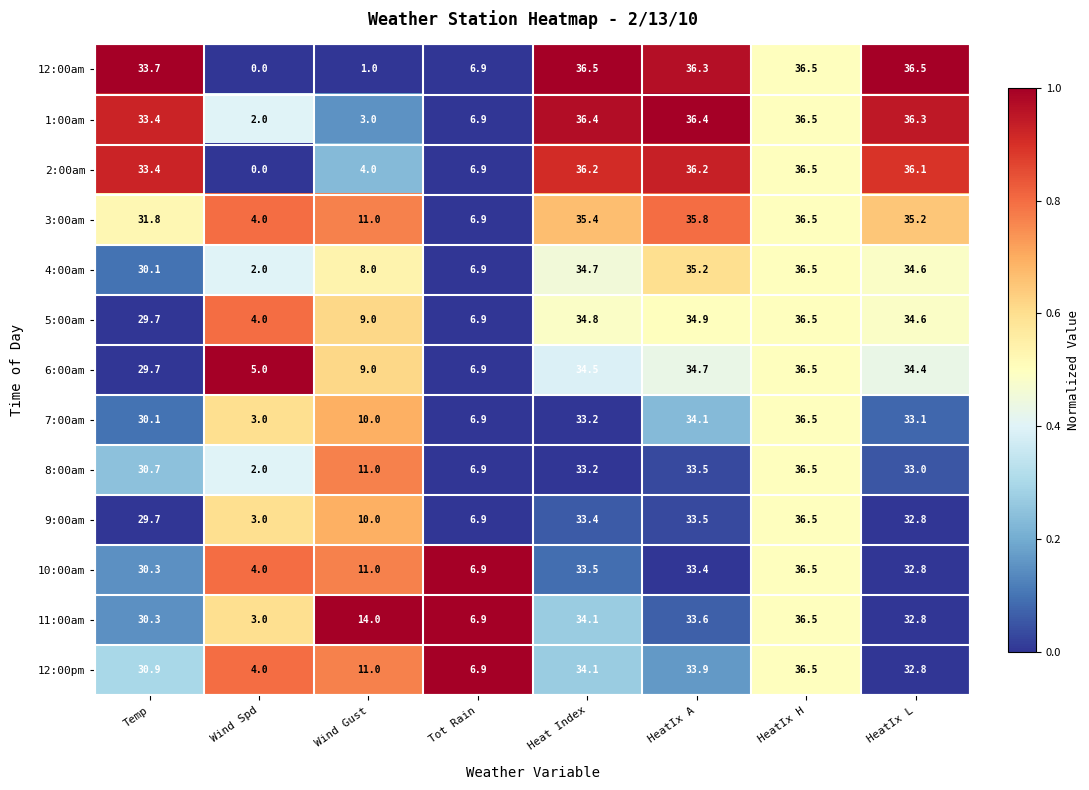

True or false: 9:00am has a value of 36.5 at HeatIx H.

True